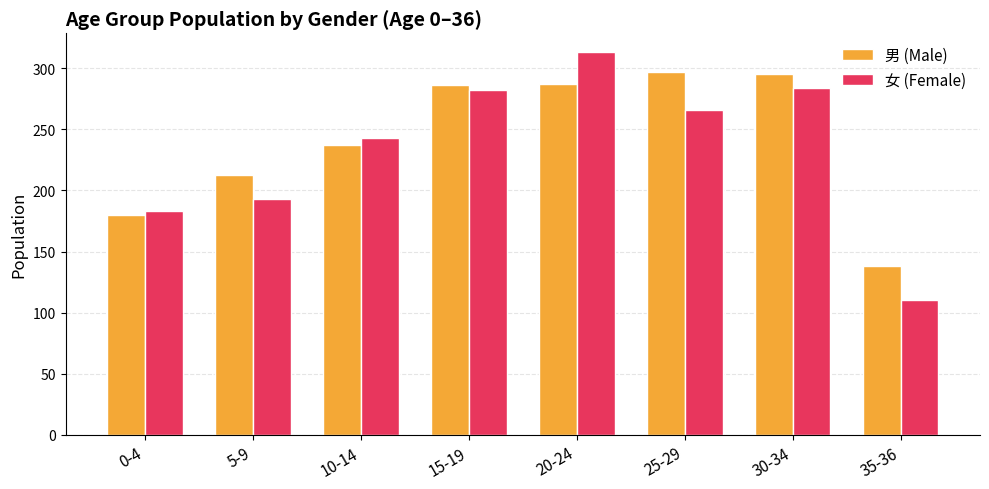

The value of 女 (Female) at 25-29 is 266. True or false?

True